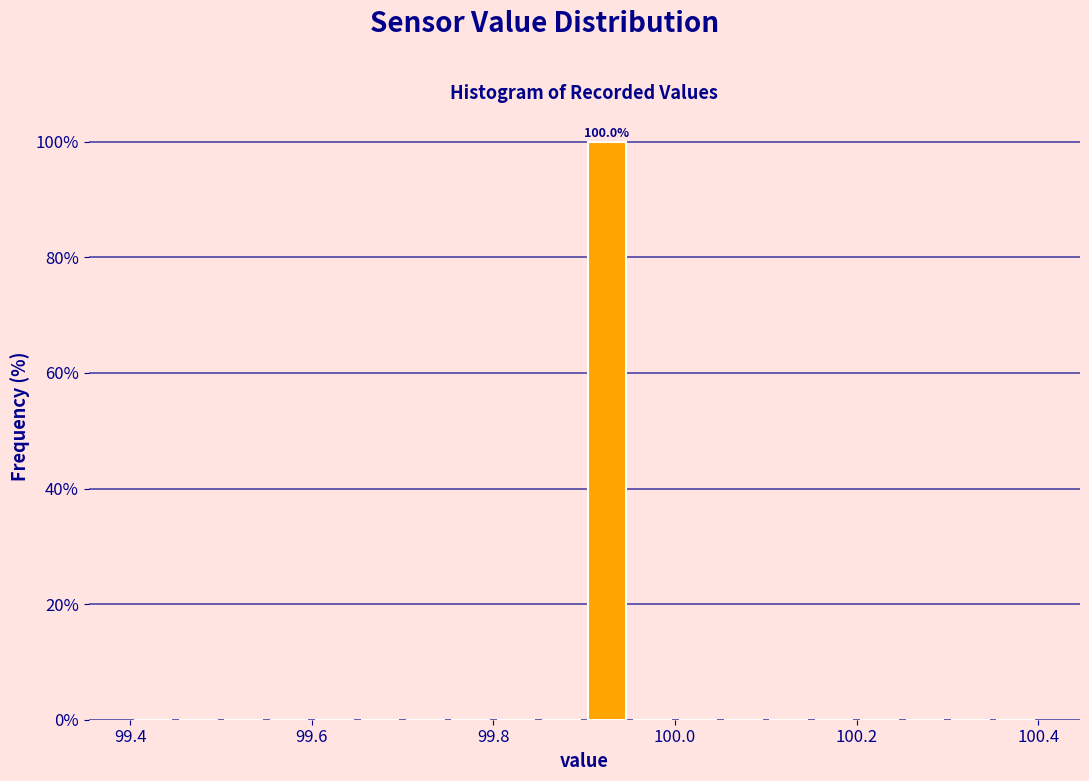

Around what value on the x-axis is the tallest bar? Give the approximate position of its centre, as read against the axis.

99.92